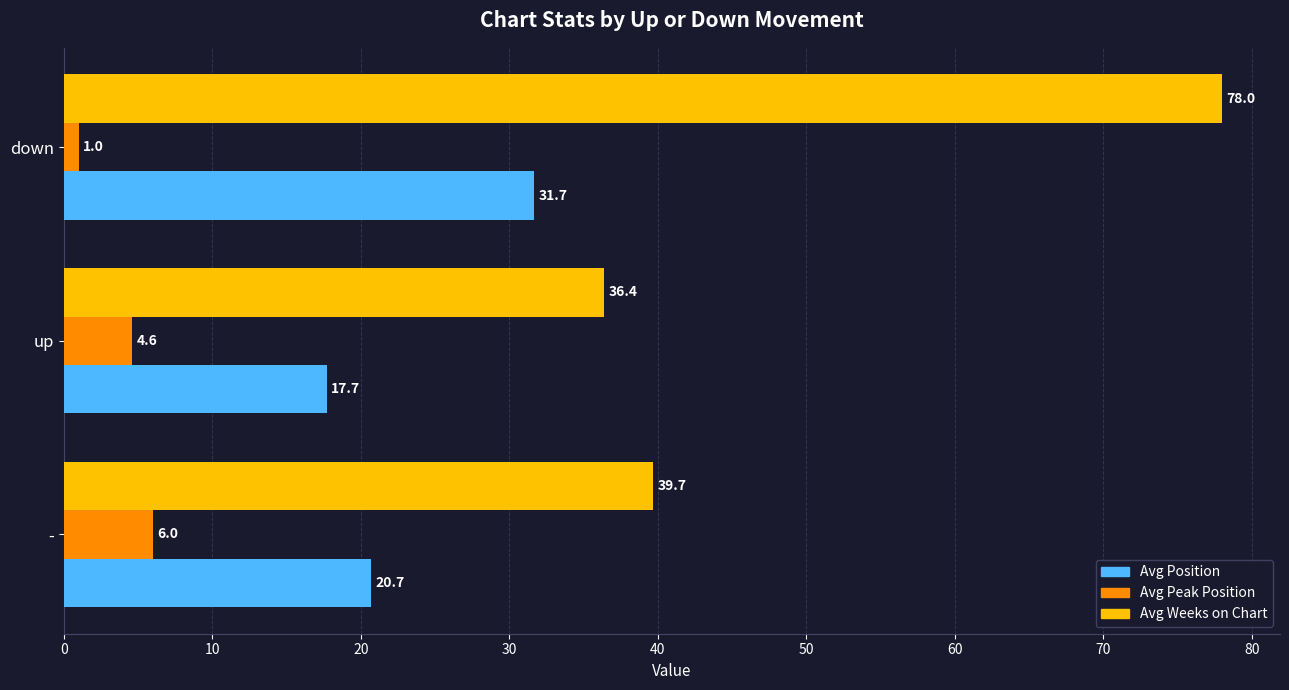

At which category is the sum across all series the highest?

down